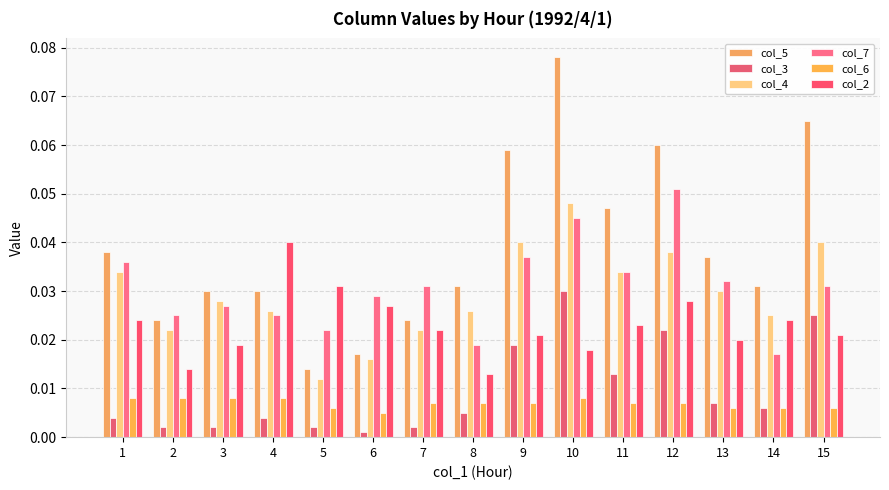

Is the value of col_7 at 6 greater than the value of col_6 at 10?

Yes